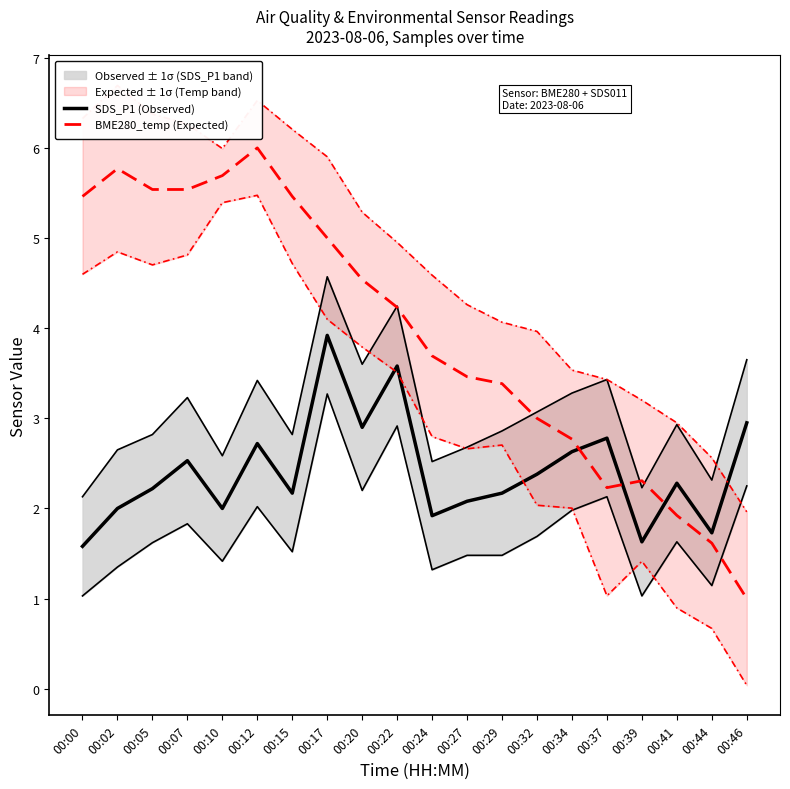

After their last crossing, which series has the higher values: SDS_P1 (Observed) or BME280_temp (Expected)?

SDS_P1 (Observed)